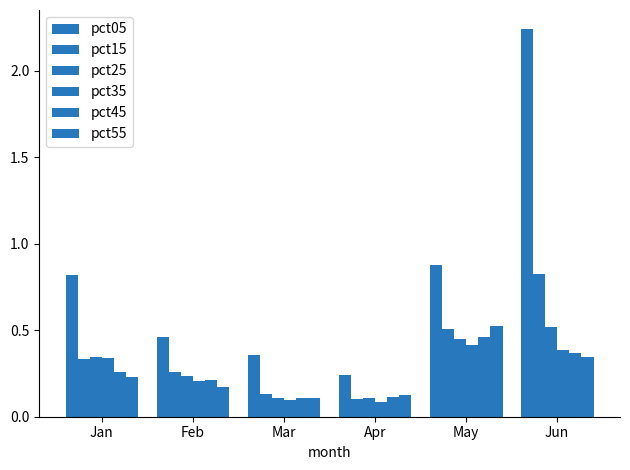

Are the bars horizontal?

No